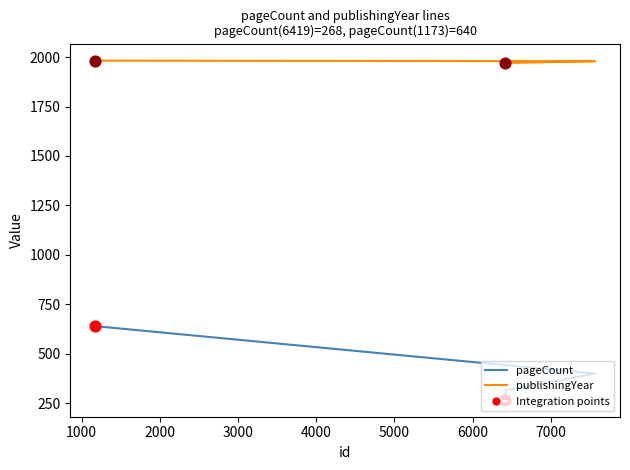

Which series has the widest spread of Y values?

pageCount